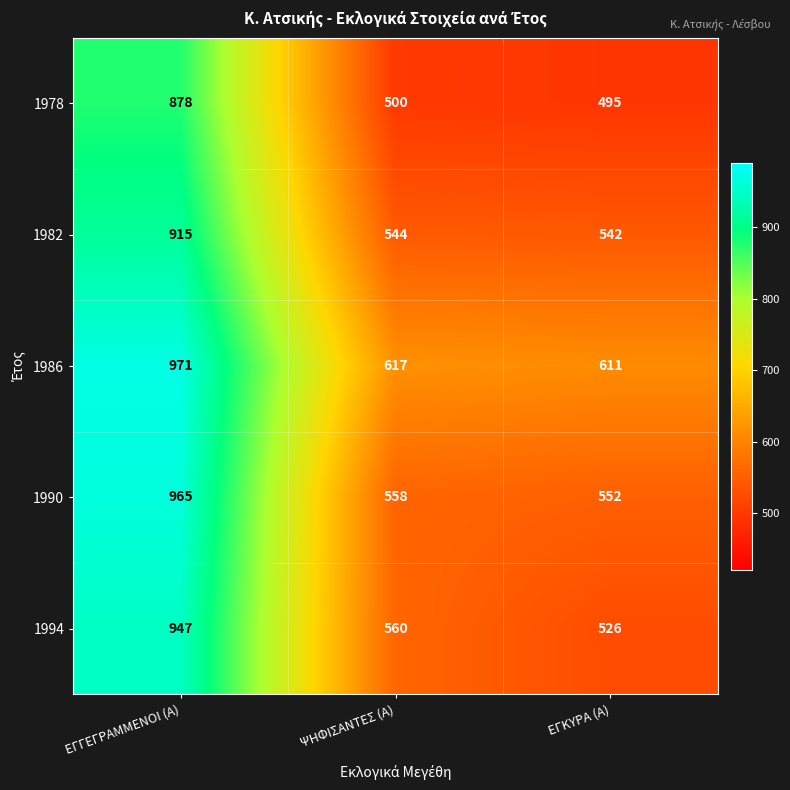

Is it true that 1994 equals 560 at ΨΗΦΙΣΑΝΤΕΣ (Α)?

True